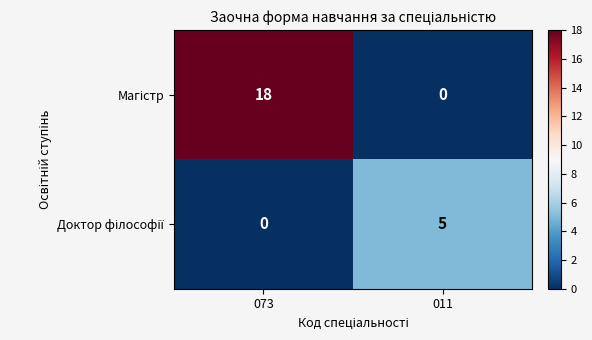

What is the maximum value shown in the chart?

18